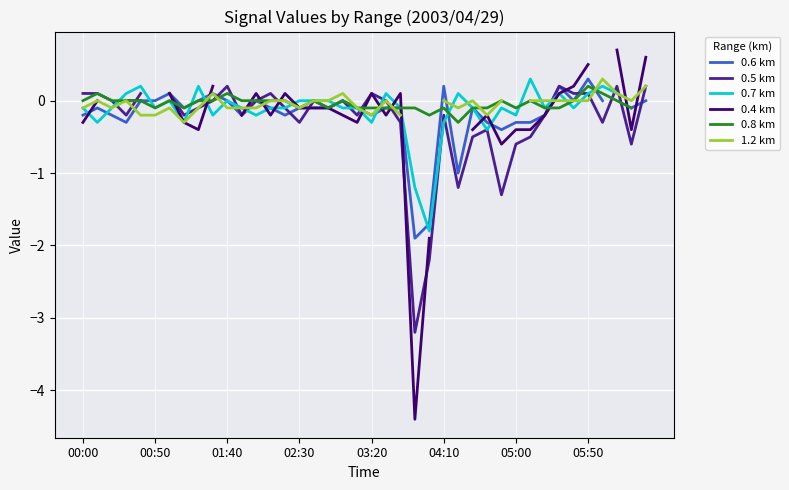

Which category has the highest value in the 0.7 km series?

31